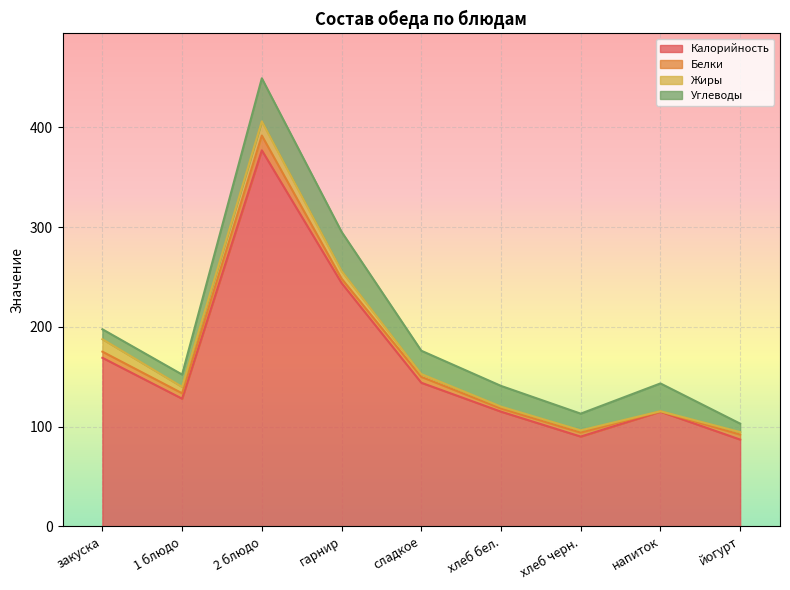

The Калорийность series shows 29.7 at напиток. True or false?

False